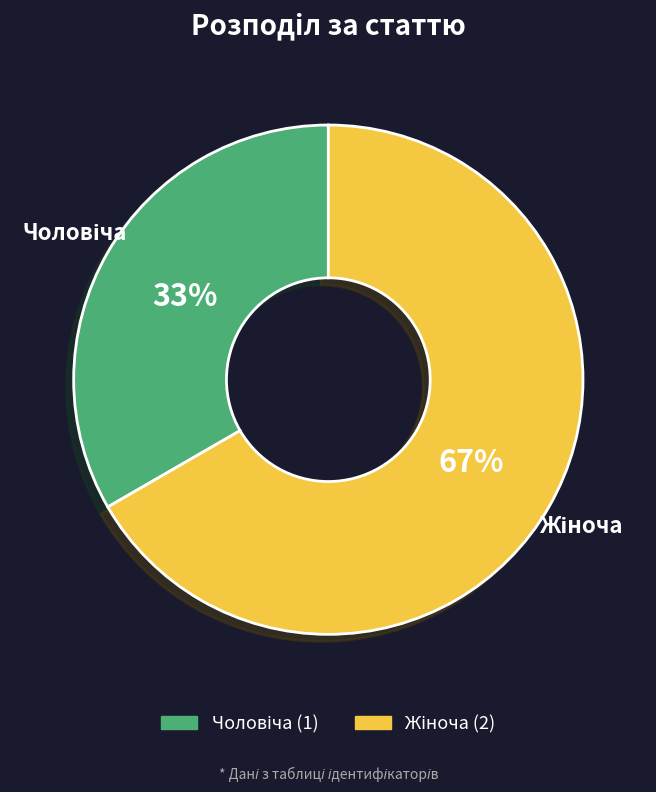

How many slices are in this pie chart?

2